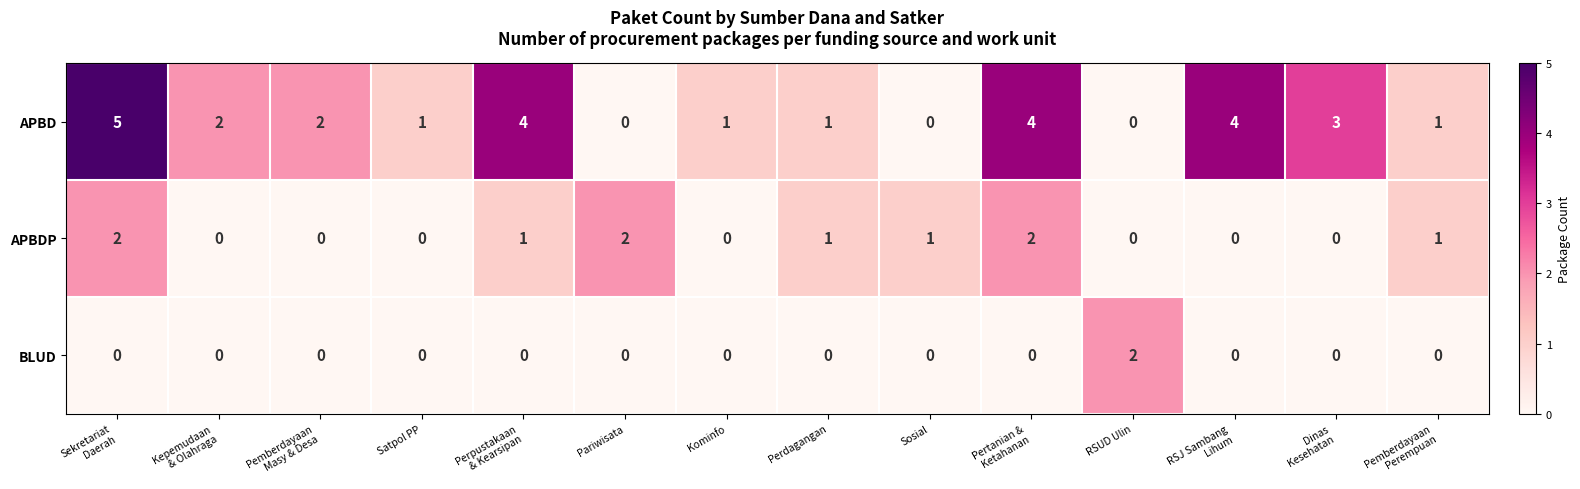

The value of APBD at Sosial is 0. True or false?

True